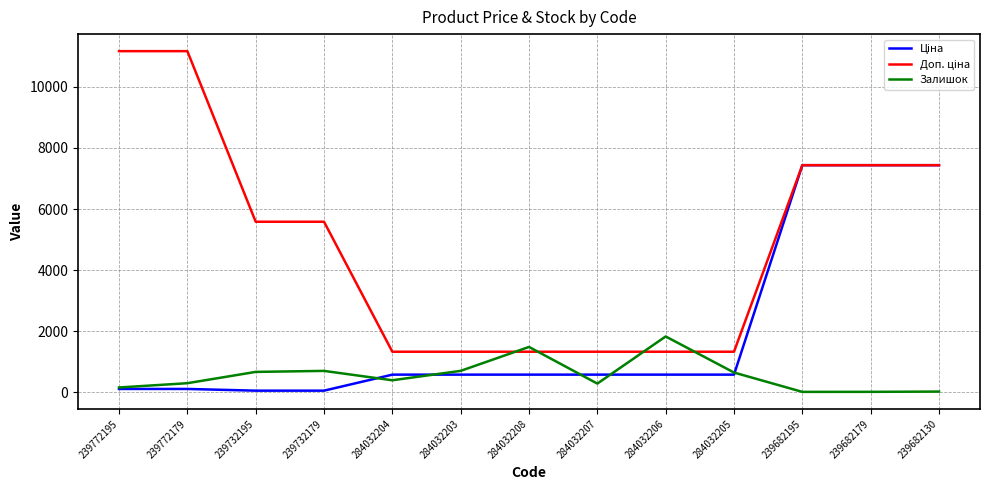

What is the maximum value for Залишок?

1830.0